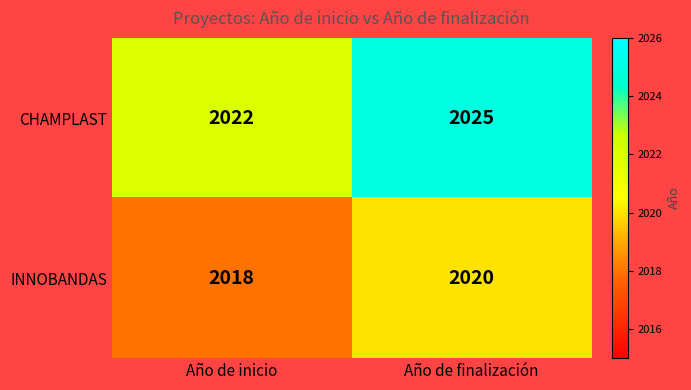

Reading right to left, extract all data points from this chart.

CHAMPLAST: Año de finalización=2025	Año de inicio=2022
INNOBANDAS: Año de finalización=2020	Año de inicio=2018